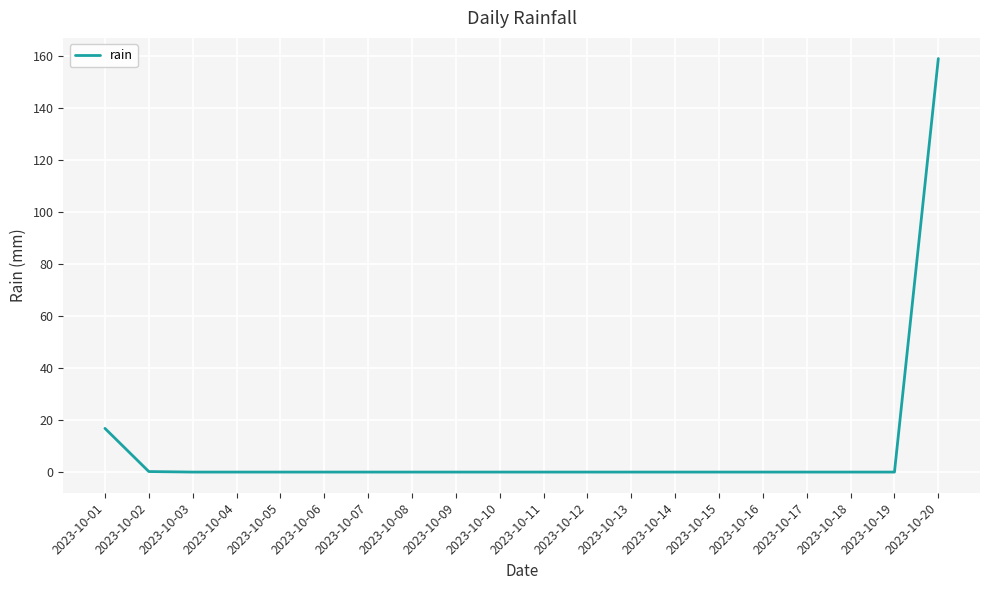

What is the difference between the maximum and minimum values?

159.0